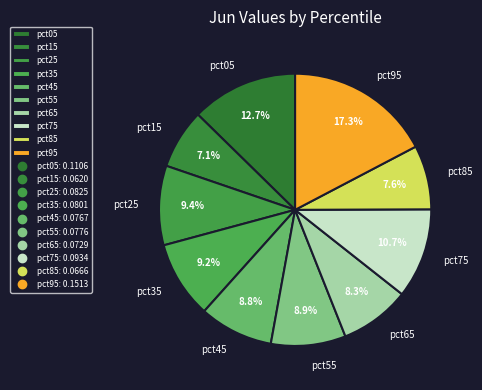

Does pct55 account for over 50% of the chart?

No